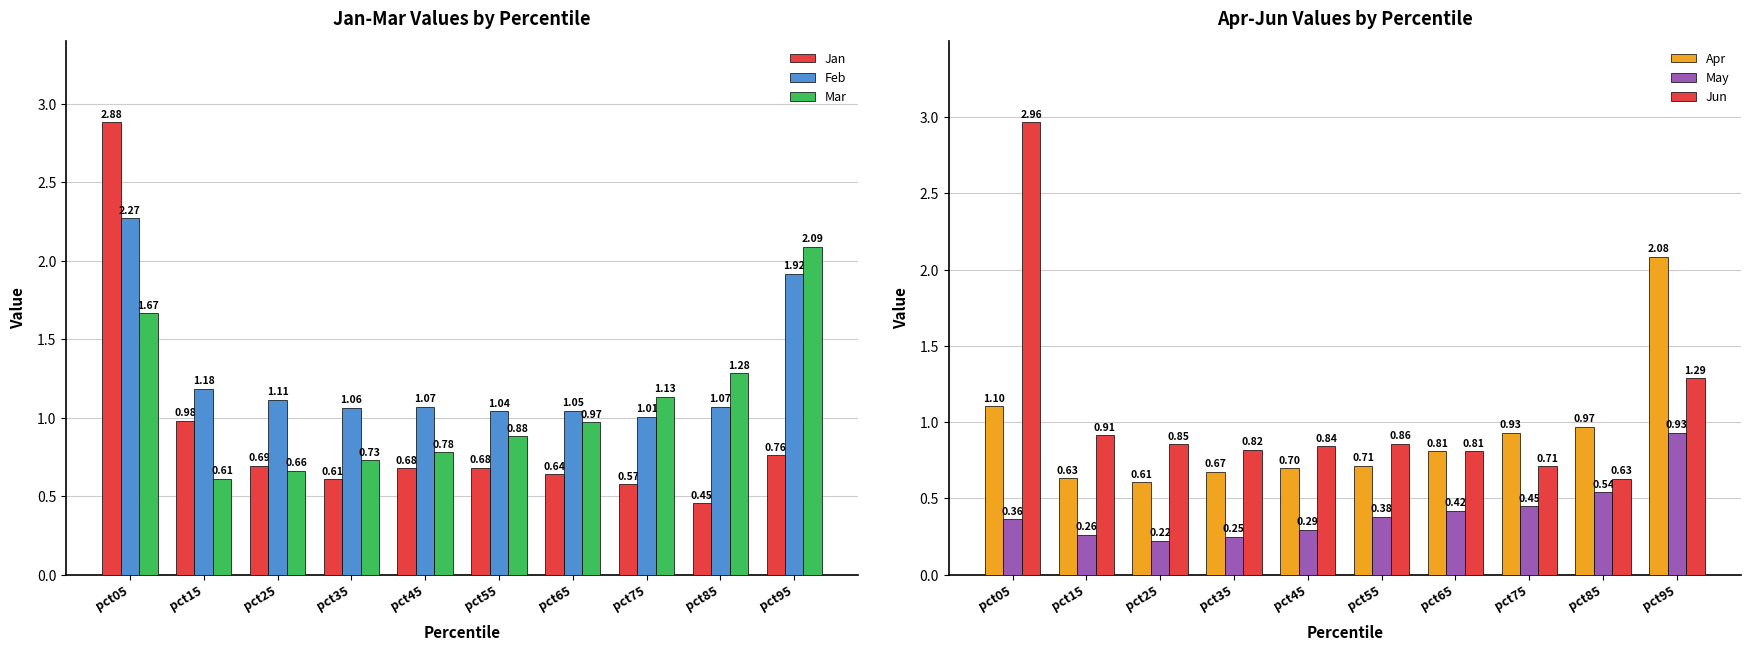

Which has a higher value, pct35 or pct45?

pct45